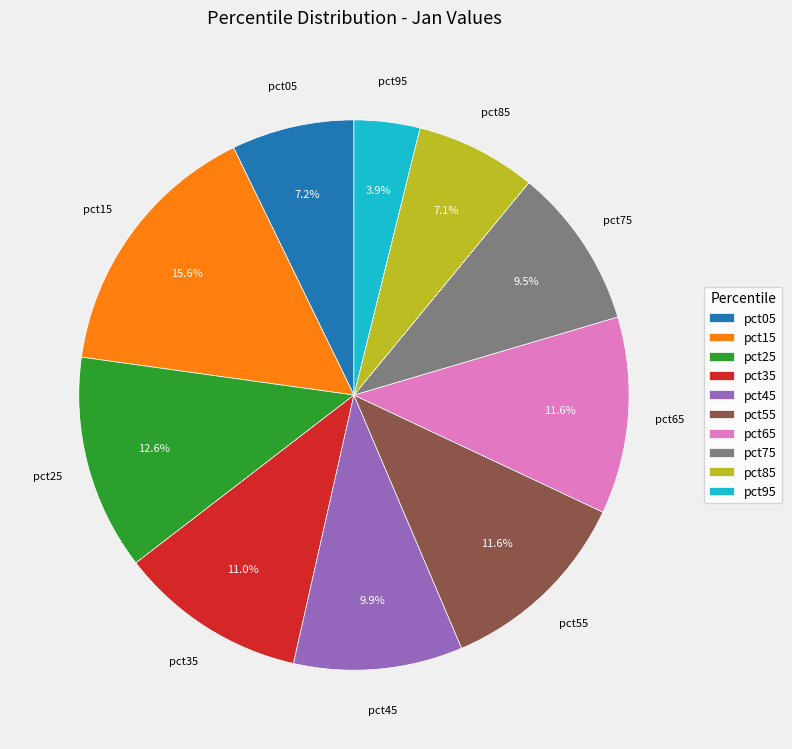

The pct95 slice represents 4% of the pie. True or false?

True